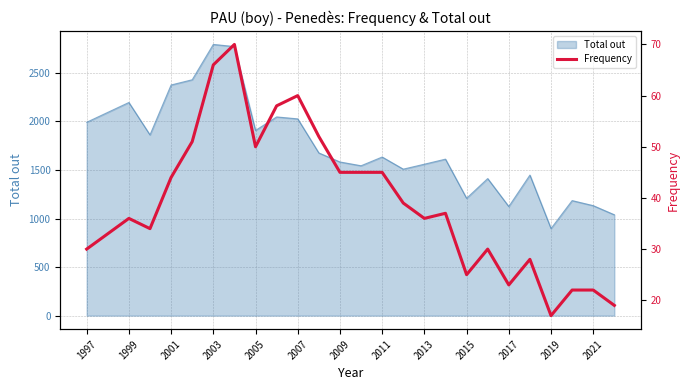

Is it true that Total out equals 1405 at 2003?

False